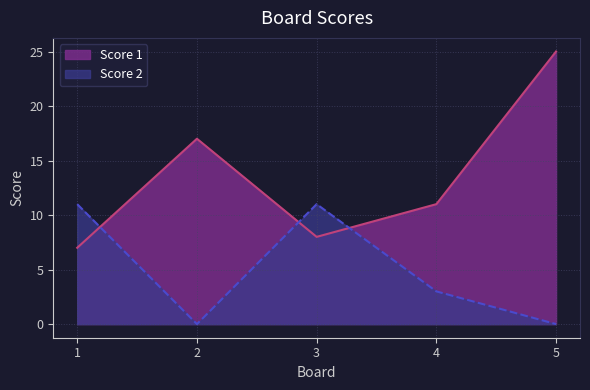

At which category is the sum across all series the highest?

5